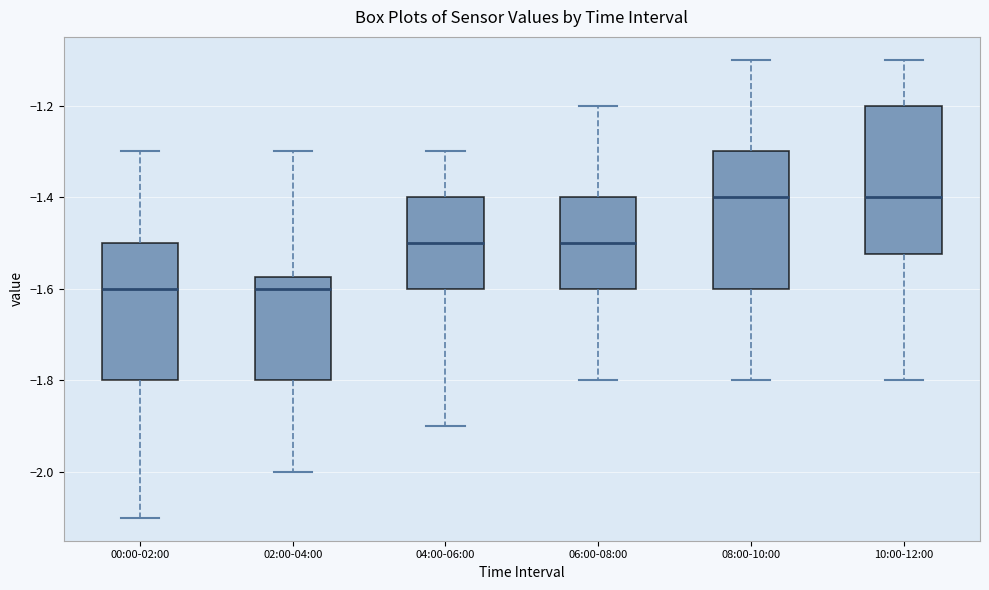

Reading left to right, read every box against the y-axis: the position of its median line, the range the box covers, and the ends of its whiskers. The values are not printed on the chart, so give them approximately, as read against the axis.

00:00-02:00: median -1.60, box -1.80 to -1.50, whiskers -2.10 to -1.30
02:00-04:00: median -1.60, box -1.80 to -1.58, whiskers -2.00 to -1.30
04:00-06:00: median -1.50, box -1.60 to -1.40, whiskers -1.90 to -1.30
06:00-08:00: median -1.50, box -1.60 to -1.40, whiskers -1.80 to -1.20
08:00-10:00: median -1.40, box -1.60 to -1.30, whiskers -1.80 to -1.10
10:00-12:00: median -1.40, box -1.52 to -1.20, whiskers -1.80 to -1.10